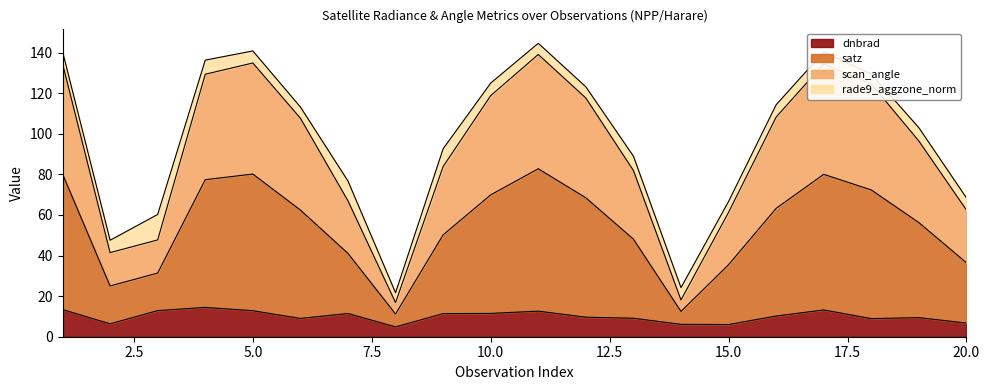

What is the difference between the highest and lowest values at 19?

93.6